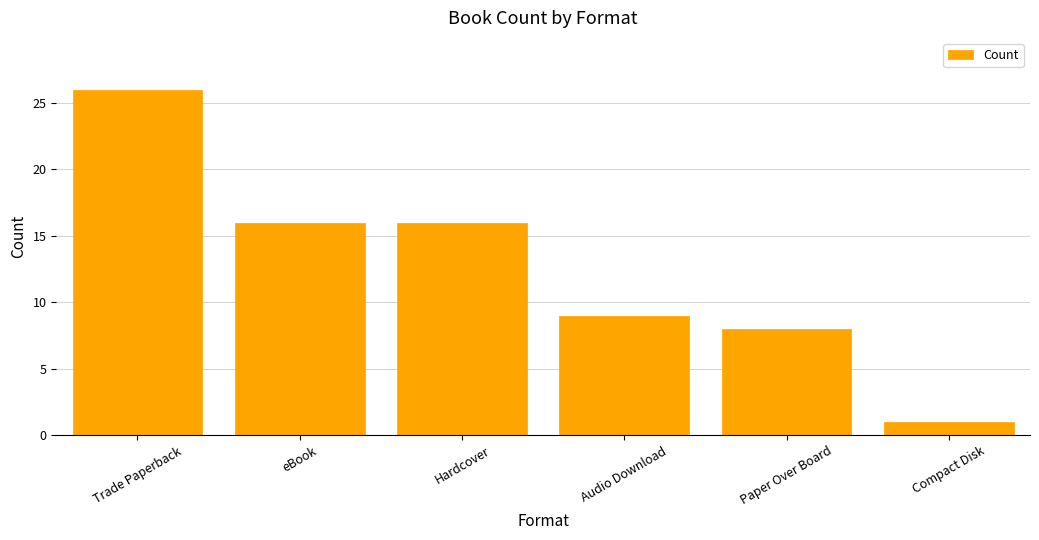

Which label corresponds to the smallest value in the chart?

Compact Disk